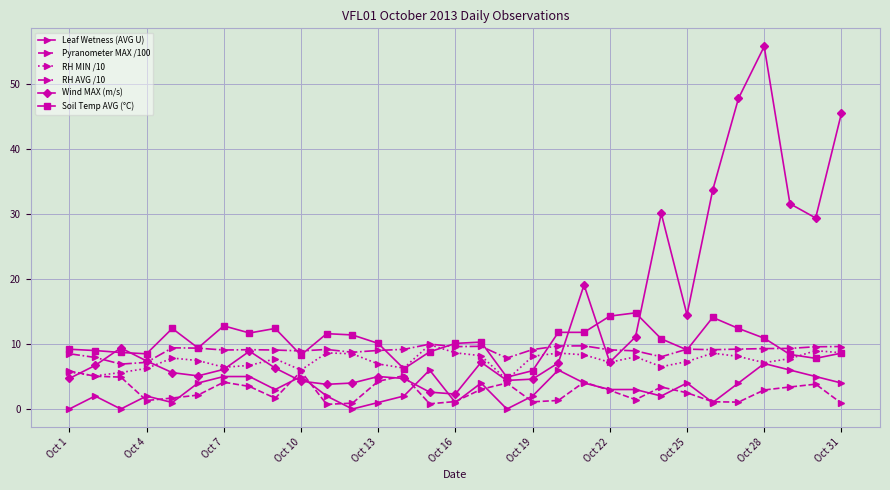

What is the value of the RH AVG /10 point at the 22nd from the left?

9.1